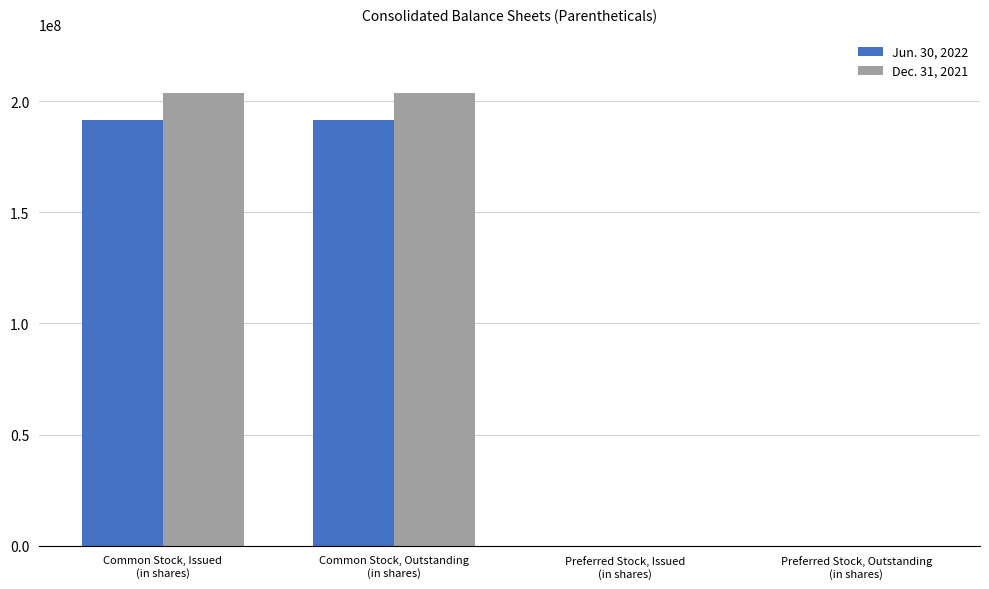

Reading right to left, extract all data points from this chart.

Jun. 30, 2022: 0	0	191400910	191400910
Dec. 31, 2021: 0	0	203531320	203531320